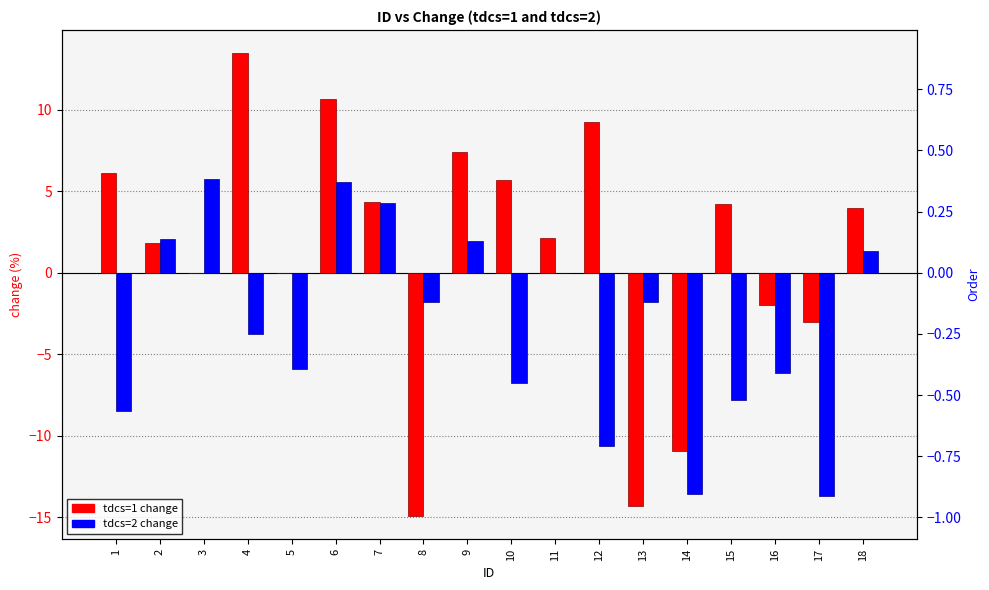

What is the difference between the tdcs=1 change values at 2 and 4?

11.6